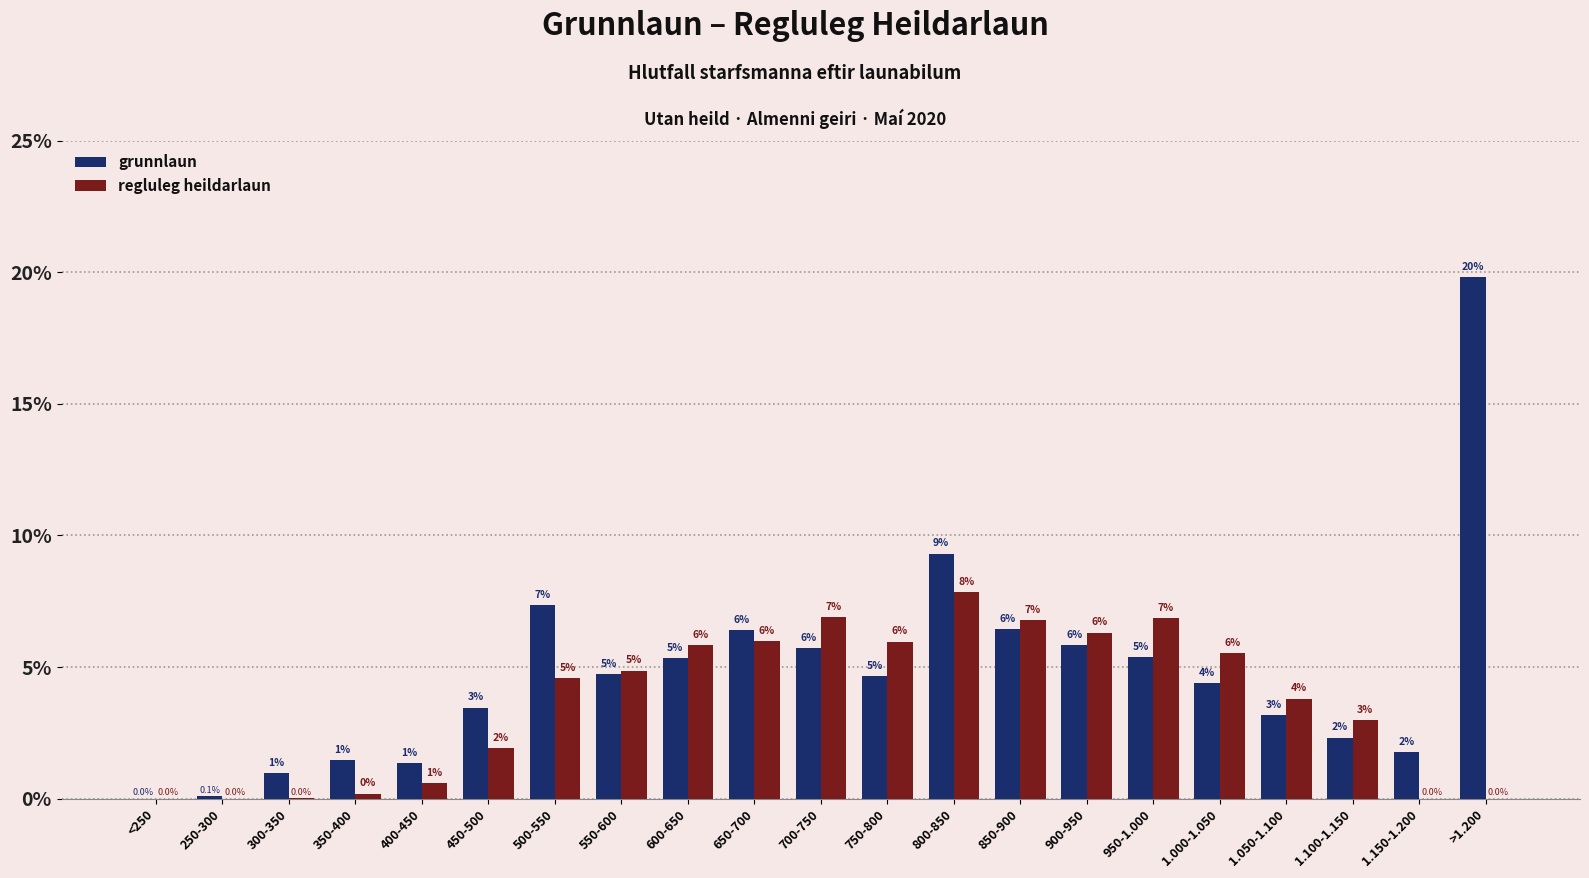

Which category has the lowest value across all series?

<250